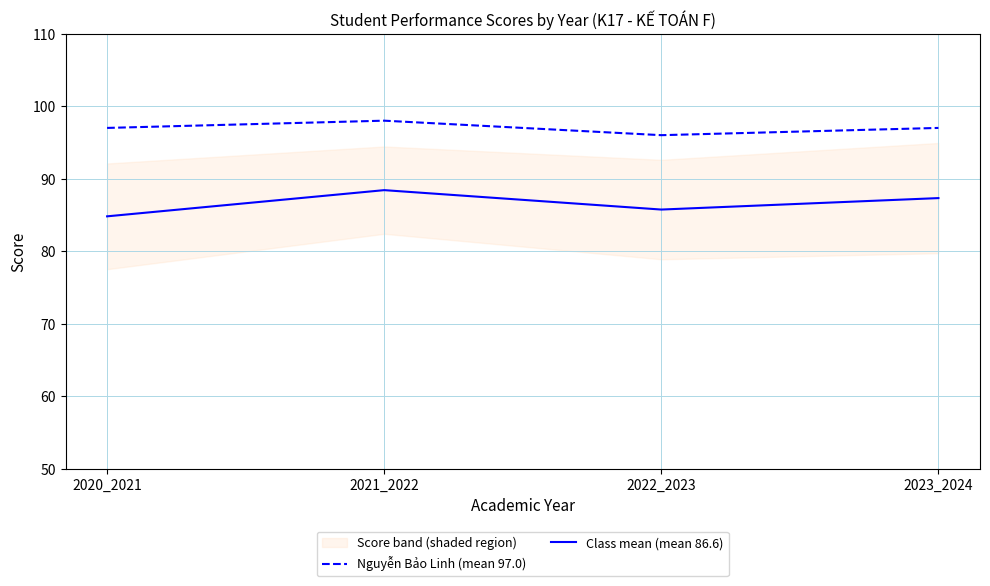

Is it true that Nguyễn Bảo Linh (mean 97.0) equals 145.0 at 2021_2022?

False